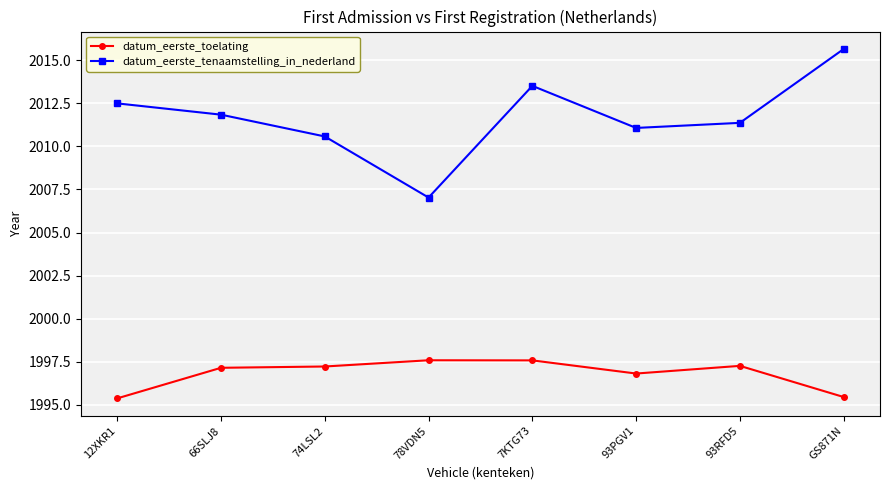

Which series has the largest range (max minus min)?

datum_eerste_tenaamstelling_in_nederland